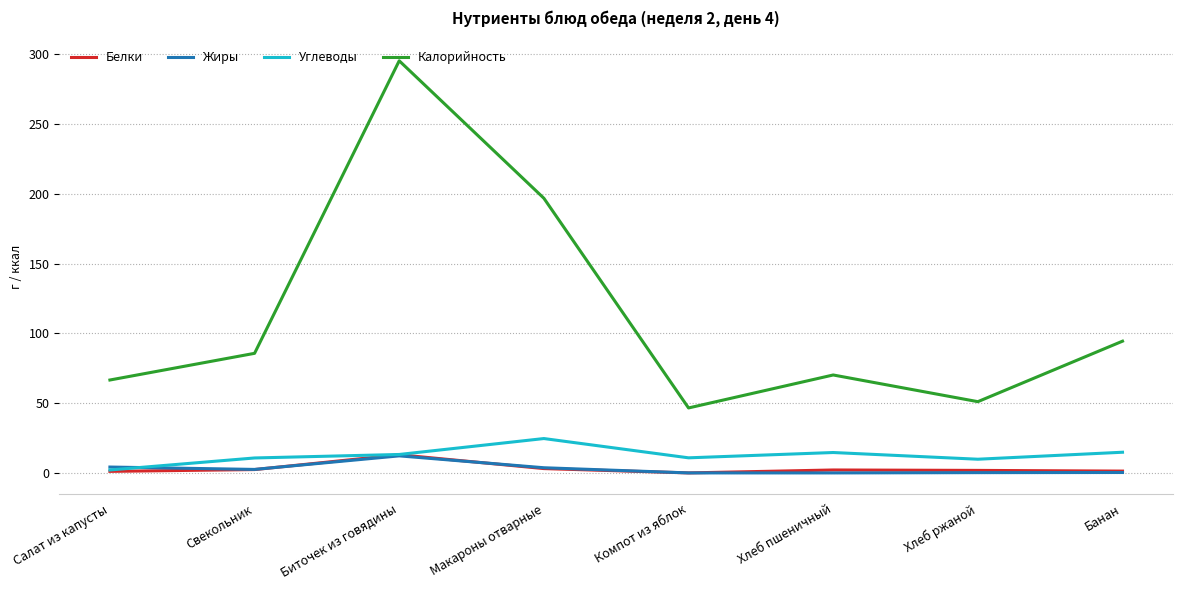

True or false: Углеводы and Калорийность cross at least once.

False